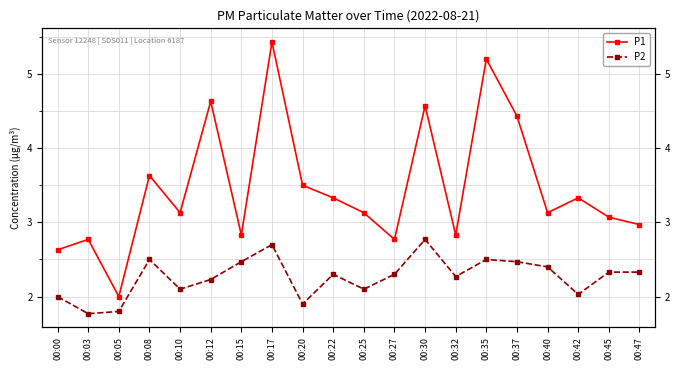

List the series in order of their overall mean, lowest first.

P2, P1